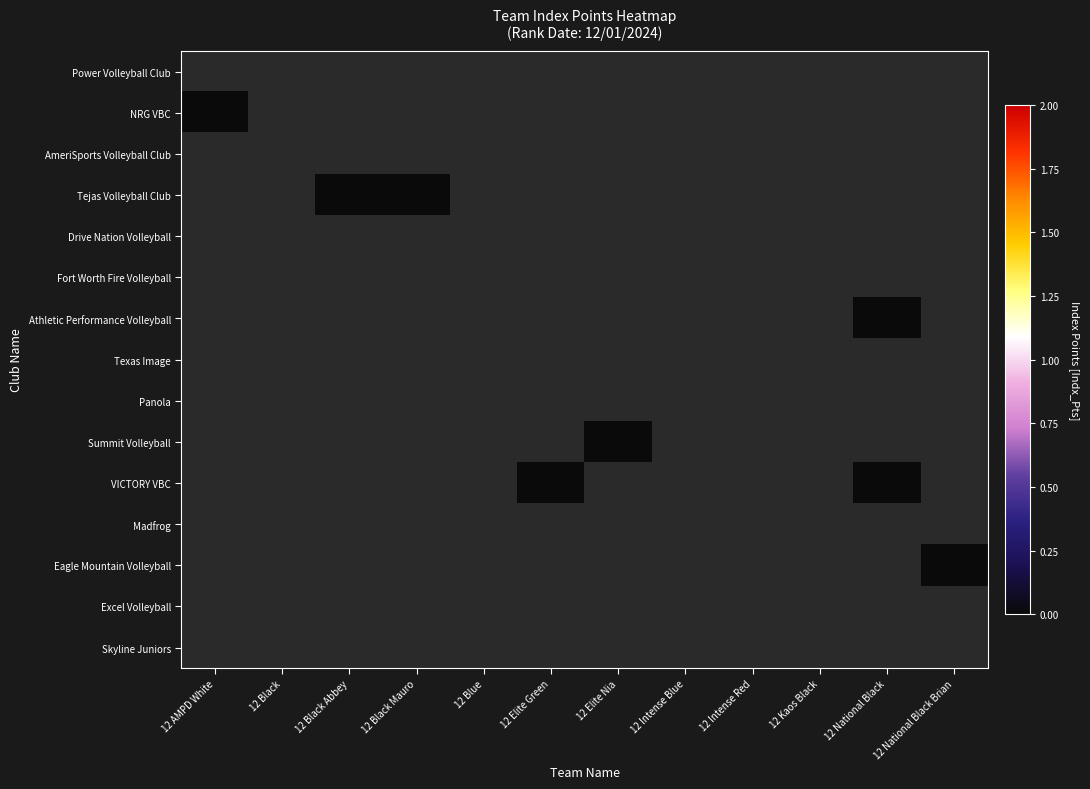

Rank the categories by NRG VBC value from highest to lowest.

12 AMPD White, 12 Black, 12 Black Abbey, 12 Black Mauro, 12 Blue, 12 Elite Green, 12 Elite Nia, 12 Intense Blue, 12 Intense Red, 12 Kaos Black, 12 National Black, 12 National Black Brian